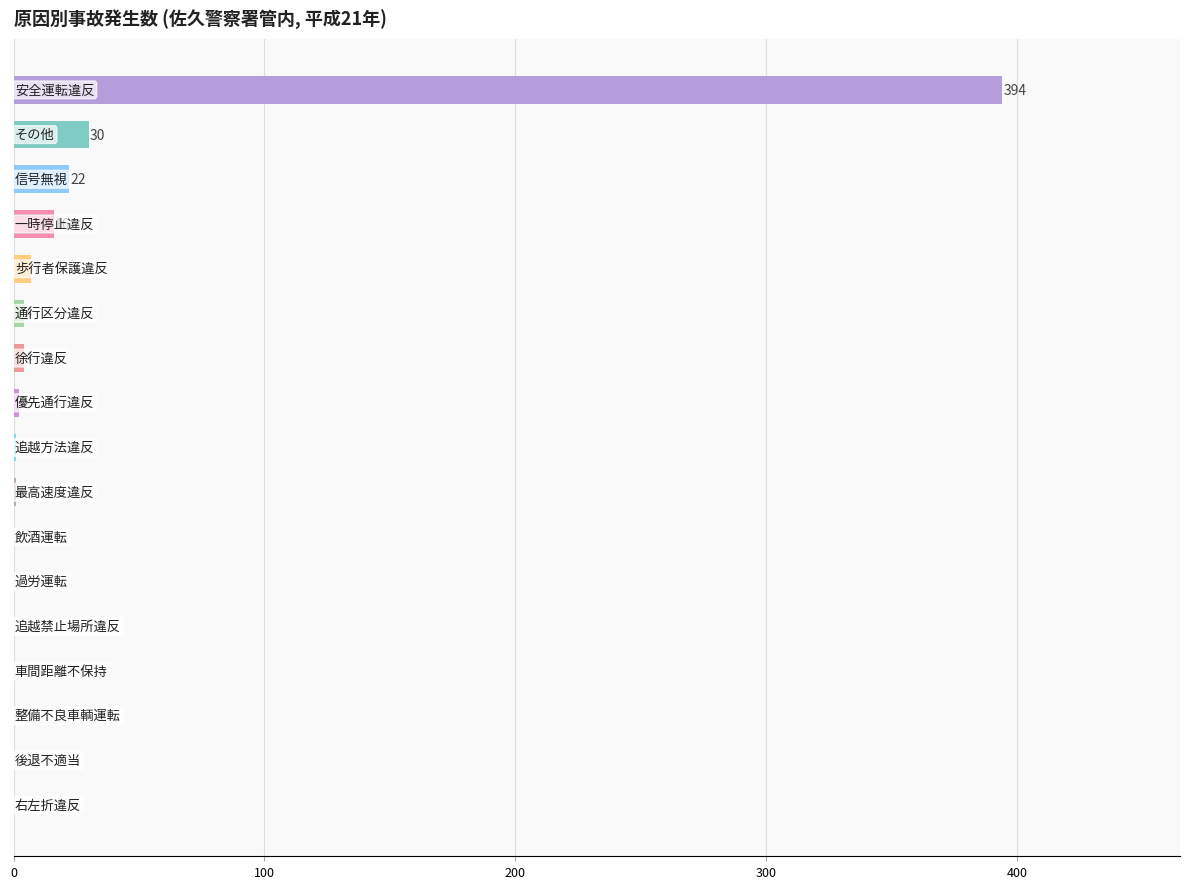

Are the bars grouped side by side (vs. stacked)?

No